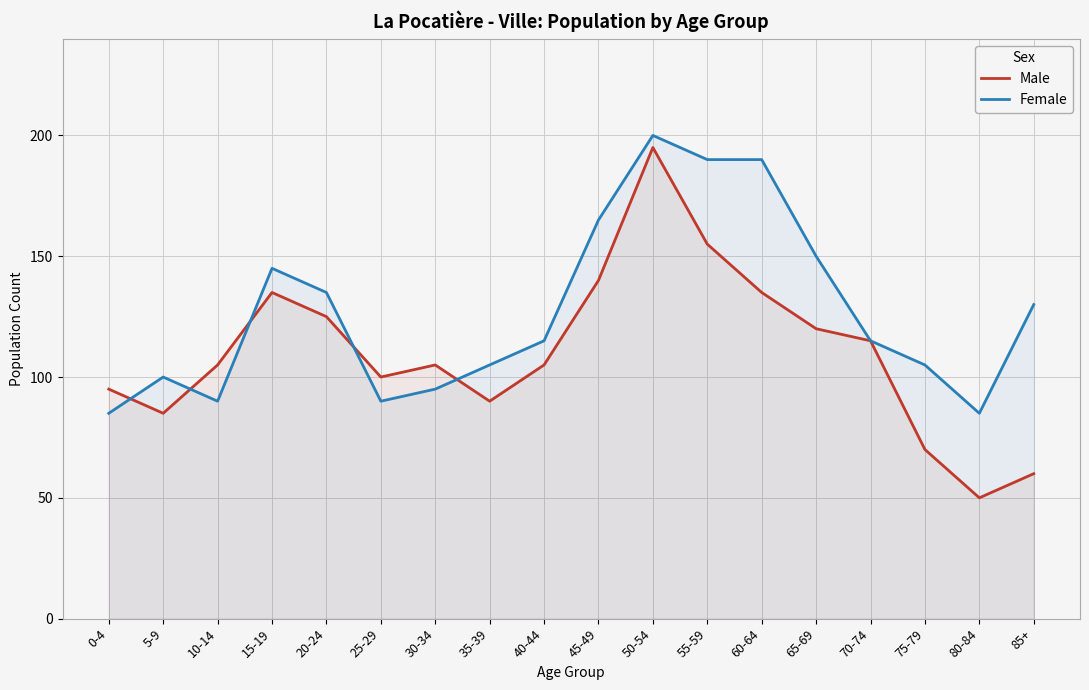

Reading left to right, what are all the values shown in this chart?

Male: 95	85	105	135	125	100	105	90	105	140	195	155	135	120	115	70	50	60
Female: 85	100	90	145	135	90	95	105	115	165	200	190	190	150	115	105	85	130